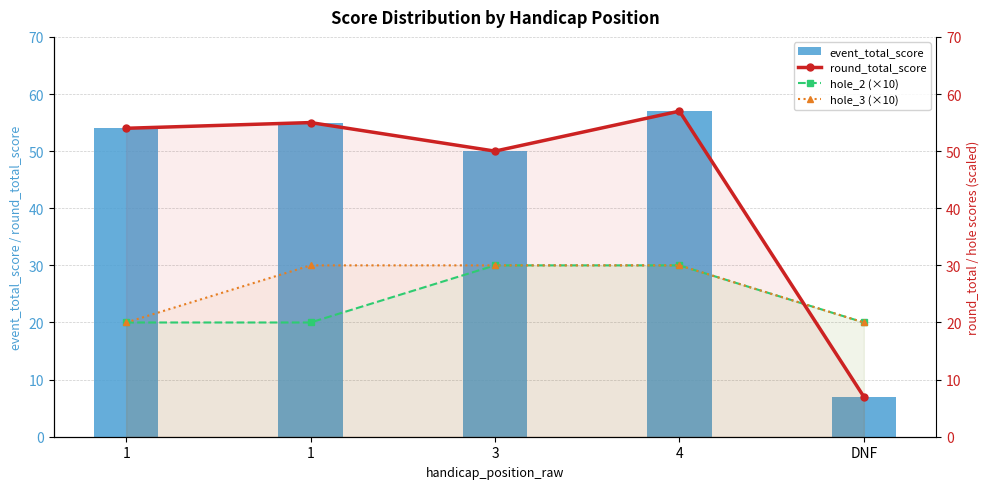

What is the average value of the hole_3 (×10) series?

26